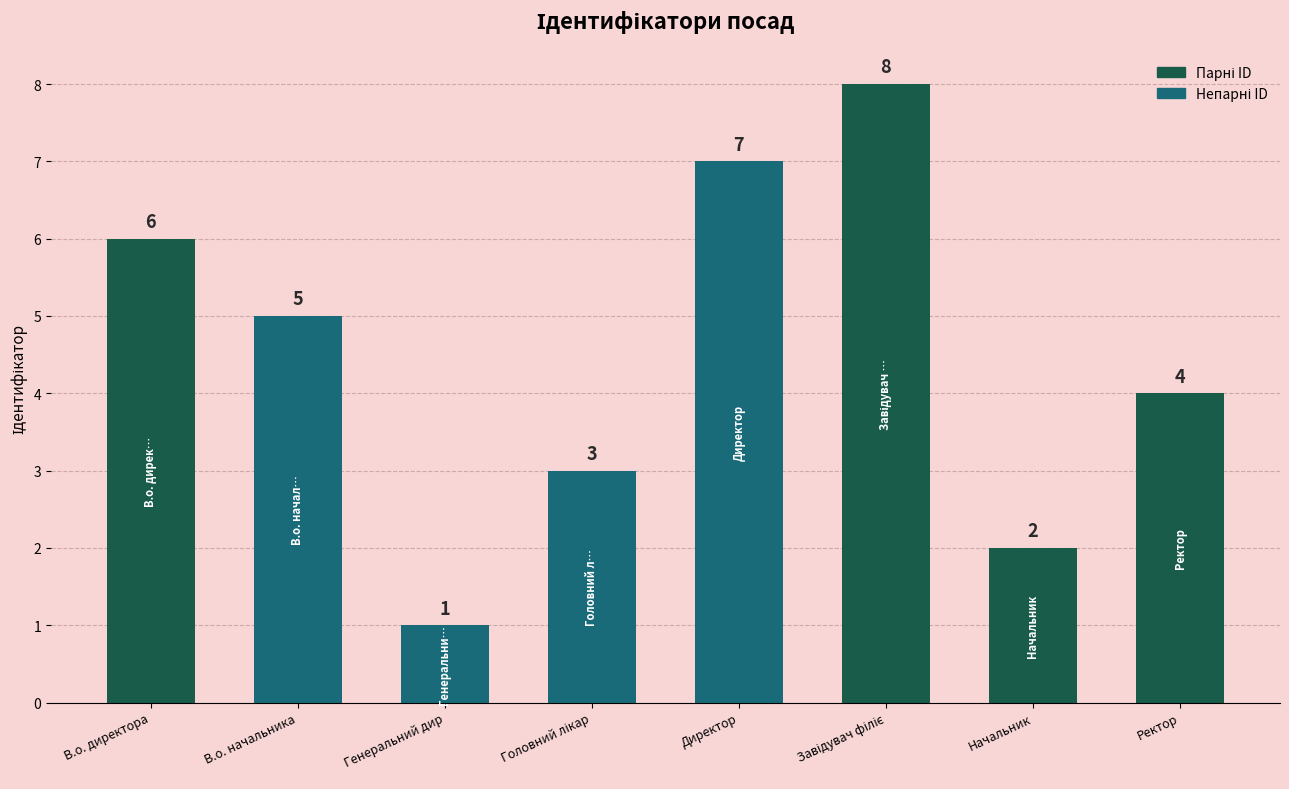

Reading left to right, transcribe all the data shown in this chart.

6	5	1	3	7	8	2	4